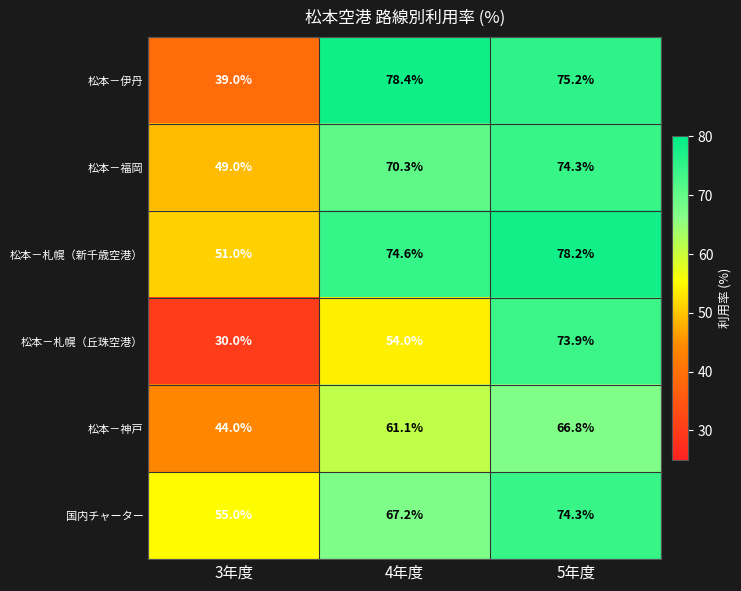

Where is 松本－伊丹 nearest to the value 58?

5年度